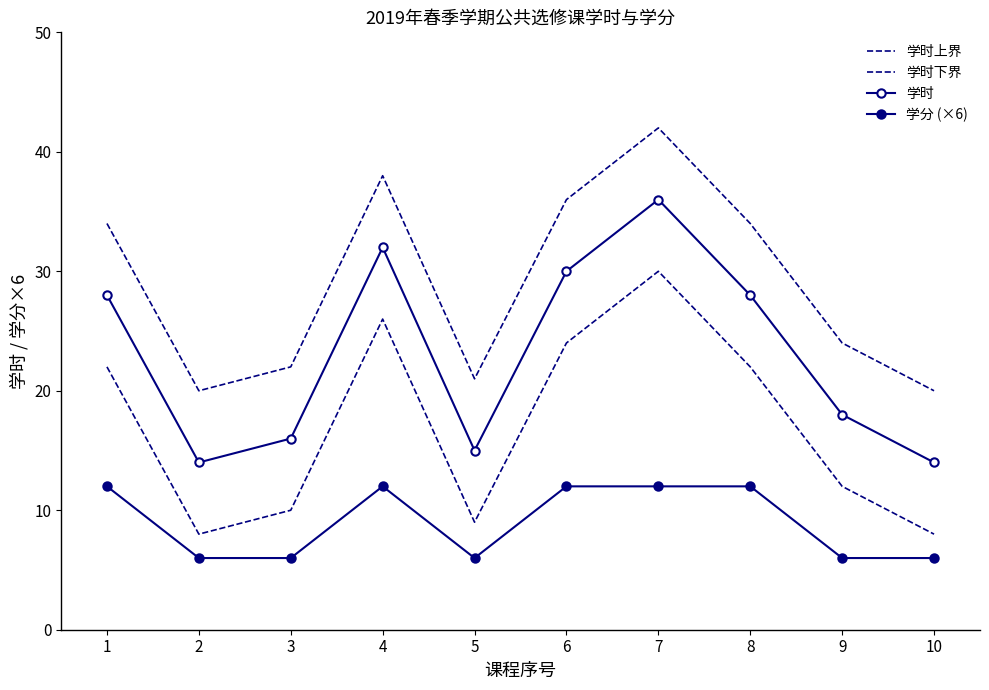

Reading right to left, list all the values displayed in this chart.

学时上界: 20	24	34	42	36	21	38	22	20	34
学时下界: 8	12	22	30	24	9	26	10	8	22
学时: 14	18	28	36	30	15	32	16	14	28
学分 (×6): 6	6	12	12	12	6	12	6	6	12